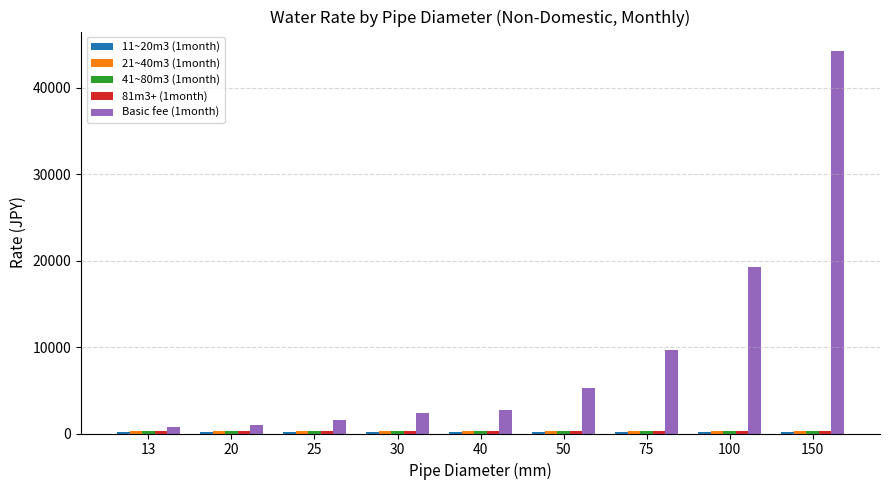

At which label does Basic fee (1month) first exceed 2698?

40